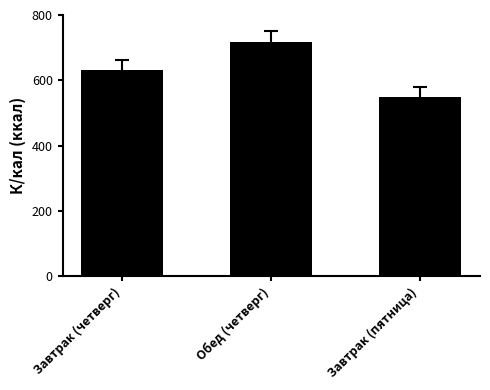

What is the average value?

632.6